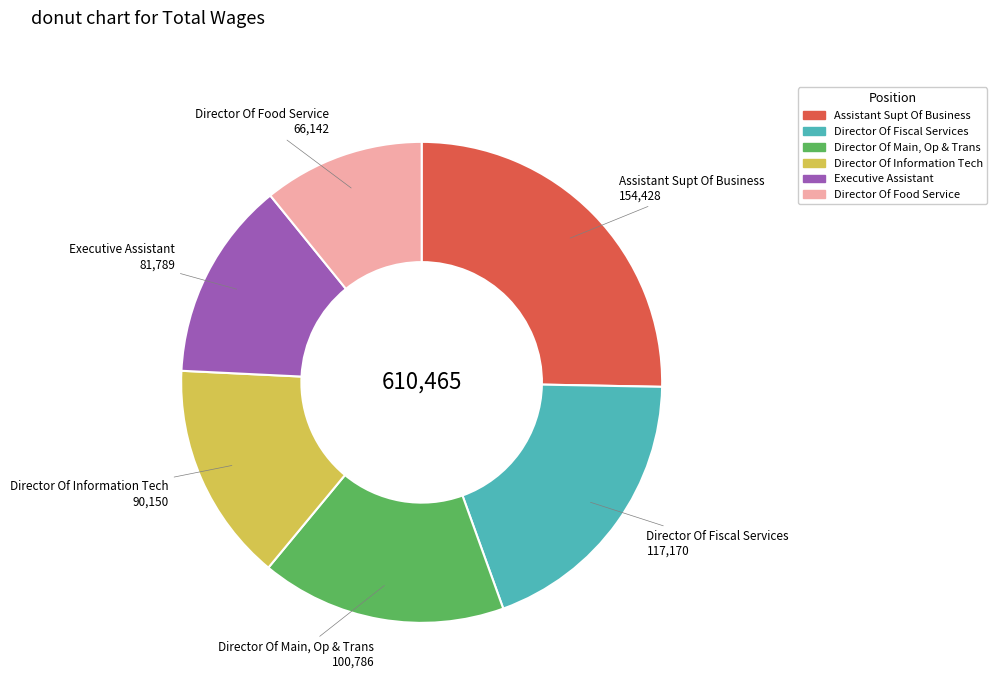

What is the largest slice in the pie chart?

Assistant Supt Of Business